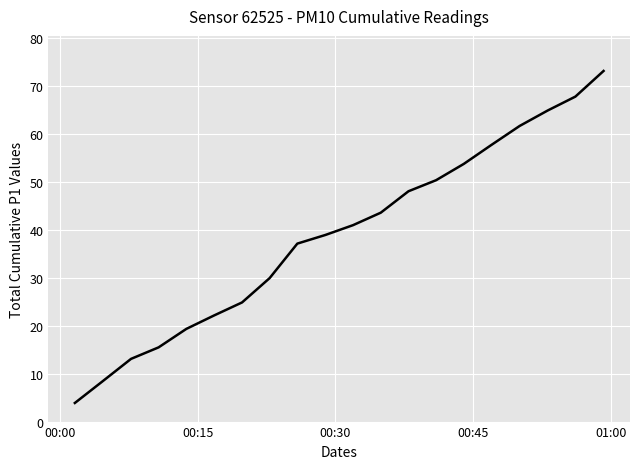

What is the smallest value displayed?

3.9